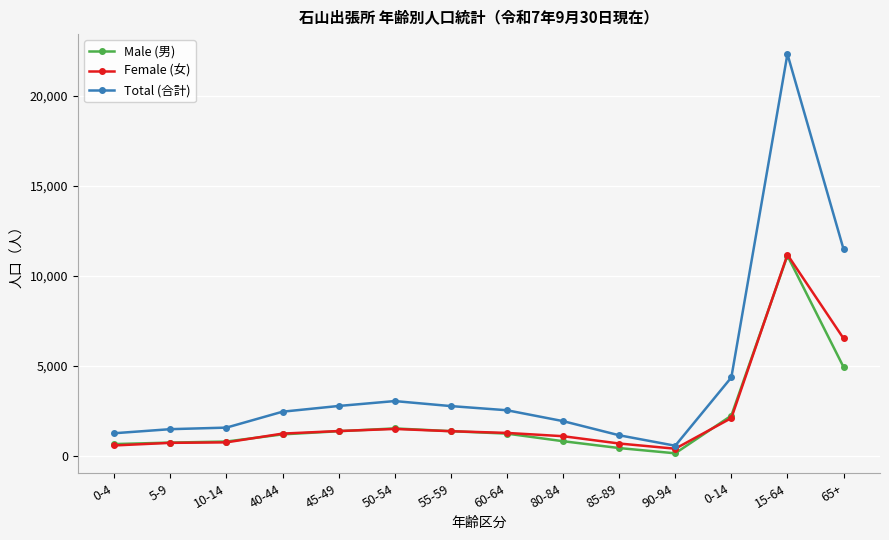

True or false: Female (女) has a value of 497 at 55-59.

False